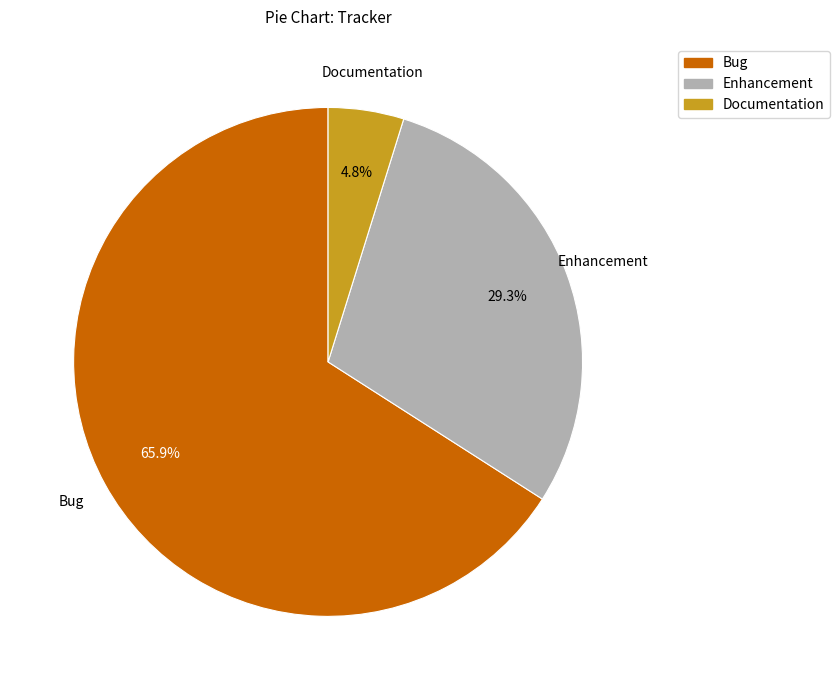

Rank the categories by value from lowest to highest.

Documentation, Enhancement, Bug